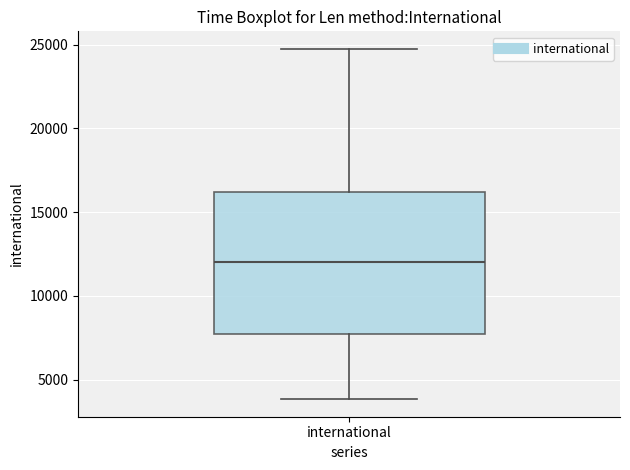

Read this box plot against the y-axis: the position of the median line, the range covered by the box, and the ends of both whiskers. The values are not printed on the chart, so give them approximately, as read against the axis.

median 12000, box 7500 to 16000, whiskers 4000 to 24500